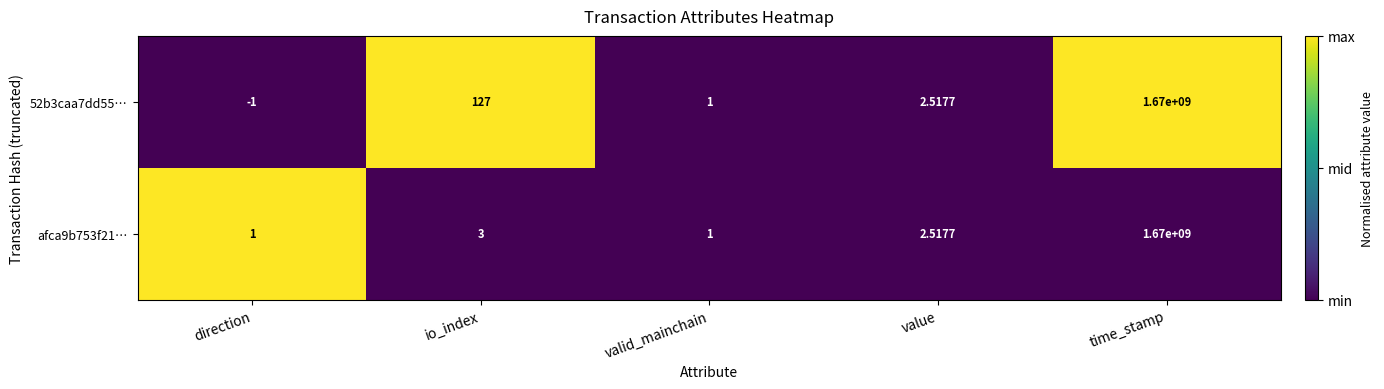

Between io_index and value, which series saw the biggest shift?

52b3caa7dd55…